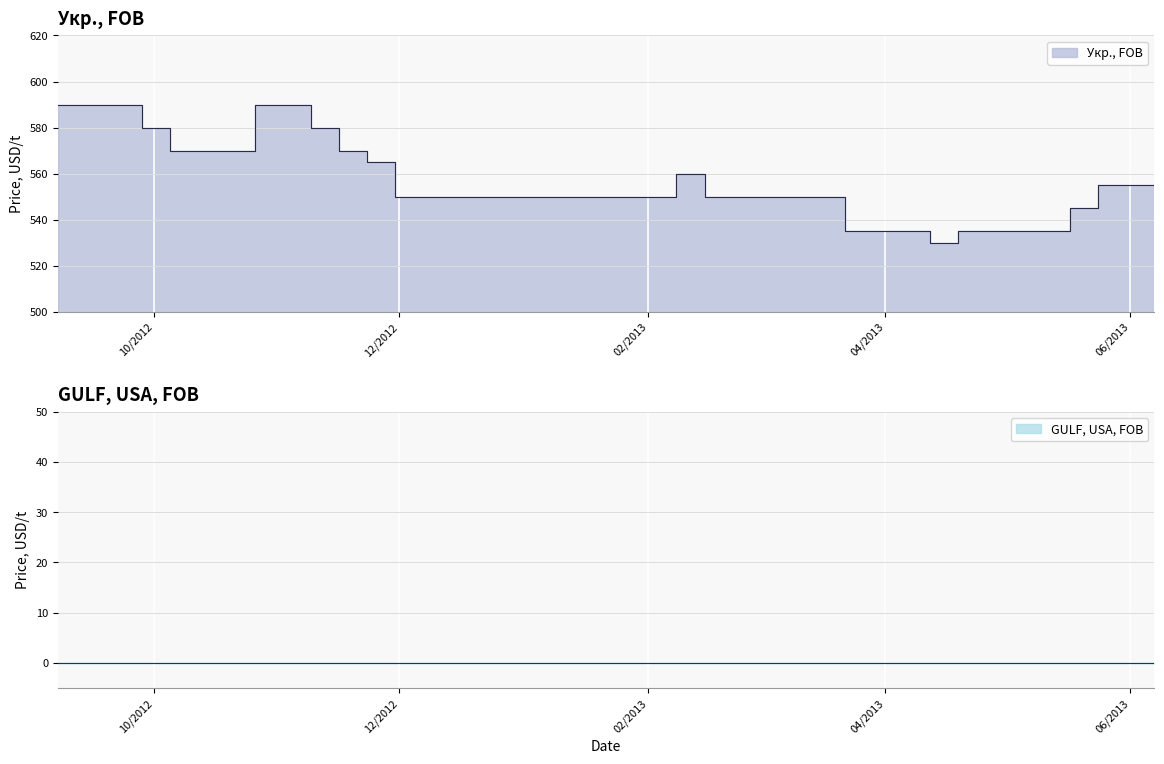

What is the ratio of the value at 2012-10-12 to the value at 2012-12-14?

1.0